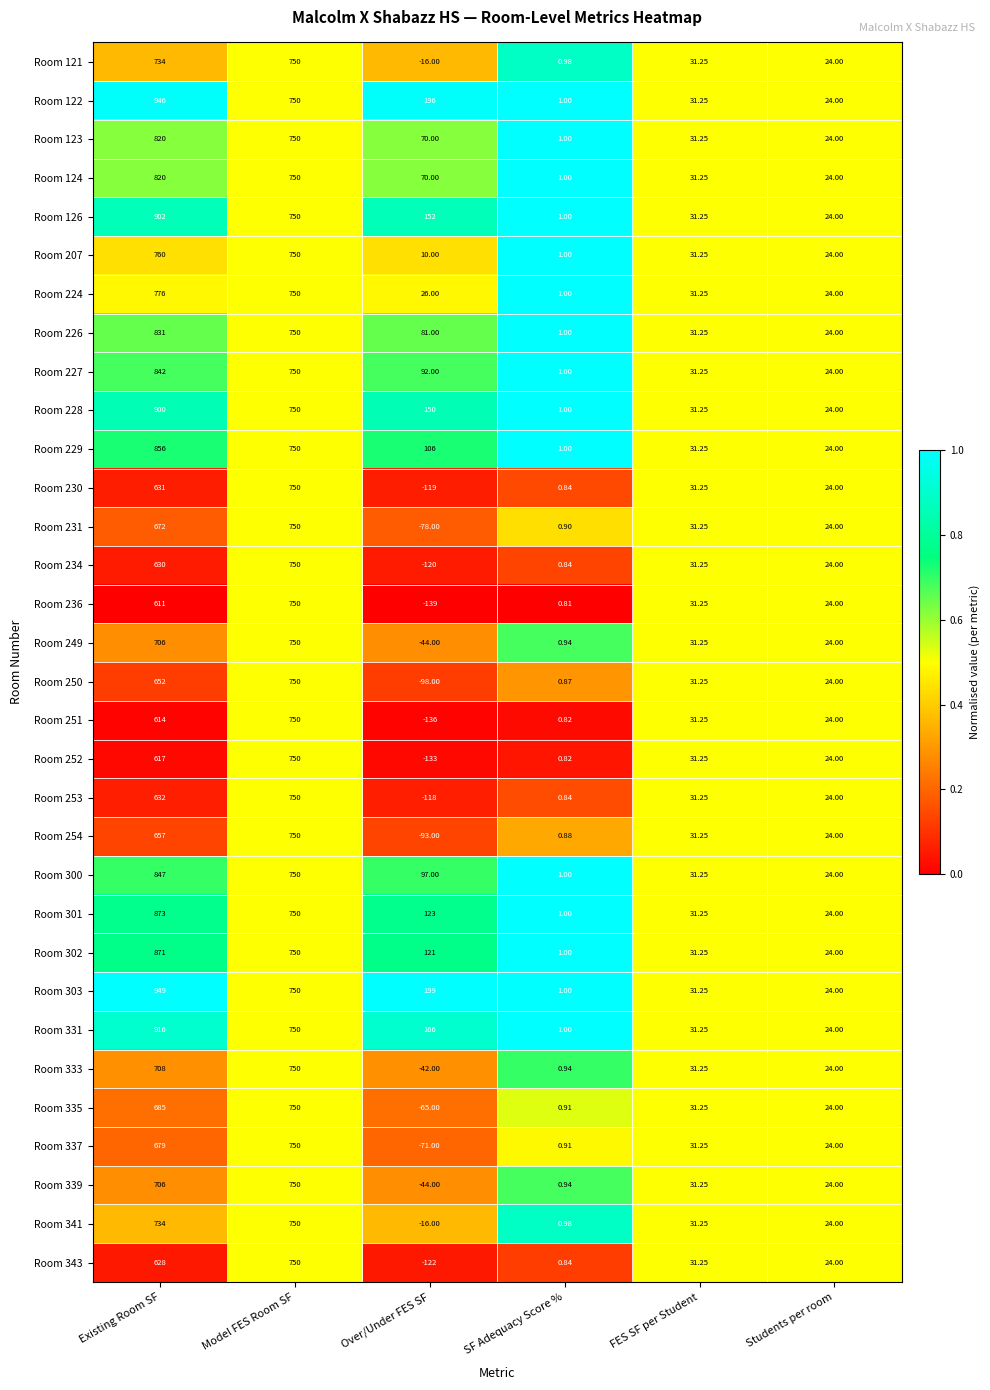

Where does the Room 229 series first go above 106?

Existing Room SF